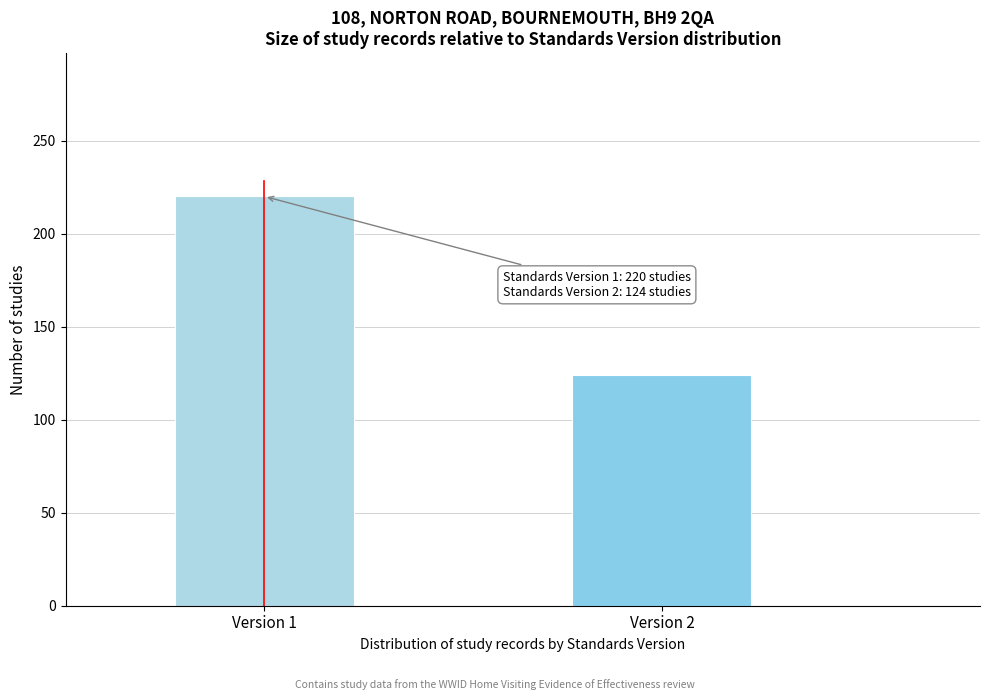

Reading left to right, list all the values displayed in this chart.

Version 1=220	Version 2=124